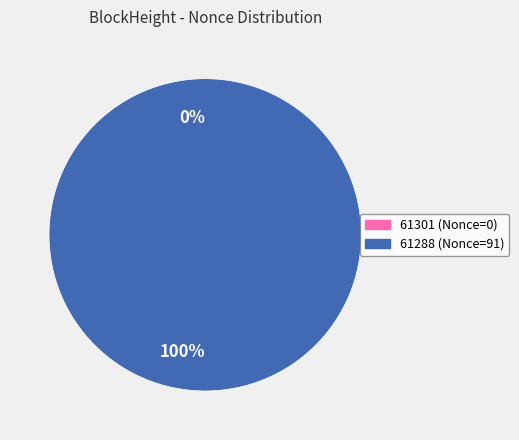

Which slice is the smallest?

61301